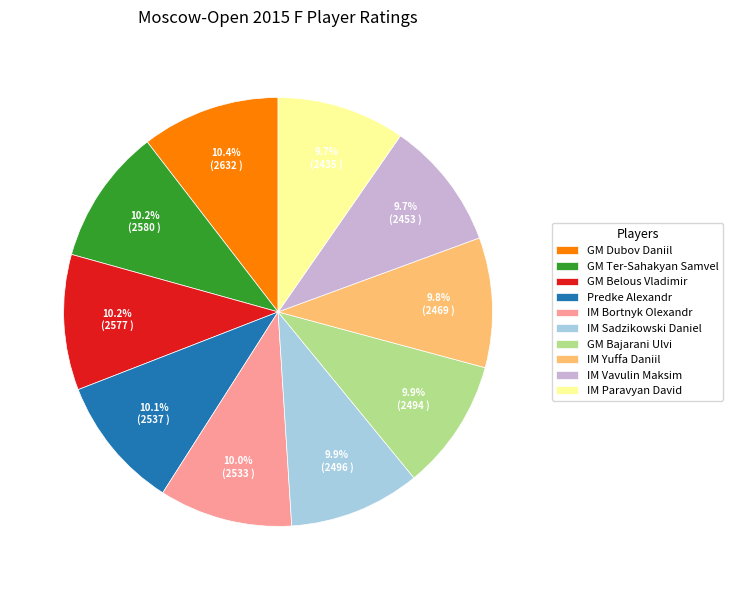

What is the ratio of the value at IM Paravyan David to the value at IM Bortnyk Olexandr?

1.0